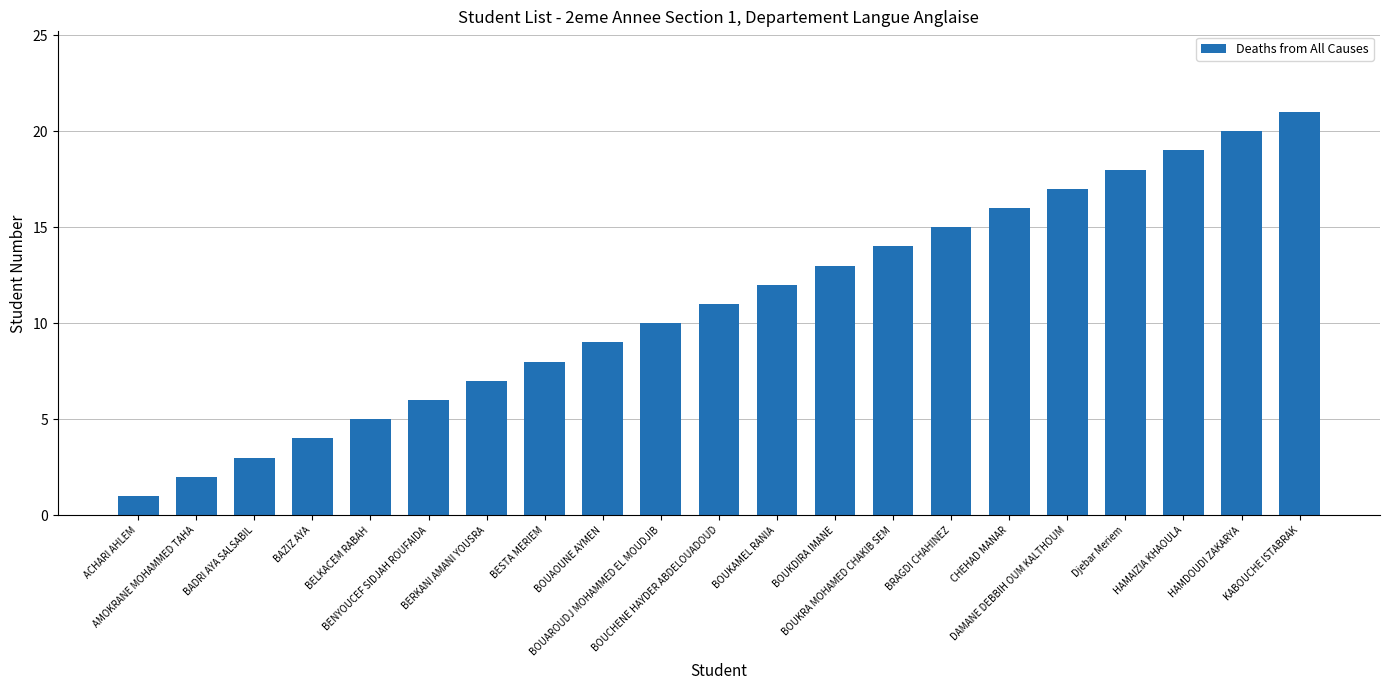

Rank the categories by value from lowest to highest.

ACHARI AHLEM, AMOKRANE MOHAMMED TAHA, BADRI AYA SALSABIL, BAZIZ AYA, BELKACEM RABAH, BENYOUCEF SIDJAH ROUFAIDA, BERKANI AMANI YOUSRA, BESTA MERIEM, BOUAOUNE AYMEN, BOUAROUDJ MOHAMMED EL MOUDJIB, BOUCHENE HAYDER ABDELOUADOUD, BOUKAMEL RANIA, BOUKDIRA IMANE, BOUKRA MOHAMED CHAKIB SEM, BRAGDI CHAHINEZ, CHEHAD MANAR, DAMANE DEBBIH OUM KALTHOUM, Djebar Meriem, HAMAIZIA KHAOULA, HAMDOUDI ZAKARYA, KABOUCHE ISTABRAK